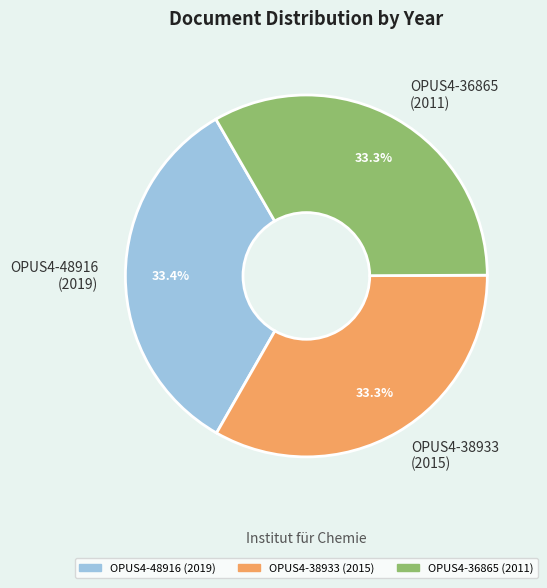

Approximately how many times larger is the value at OPUS4-36865 (2011) compared to OPUS4-48916 (2019)?

1.0